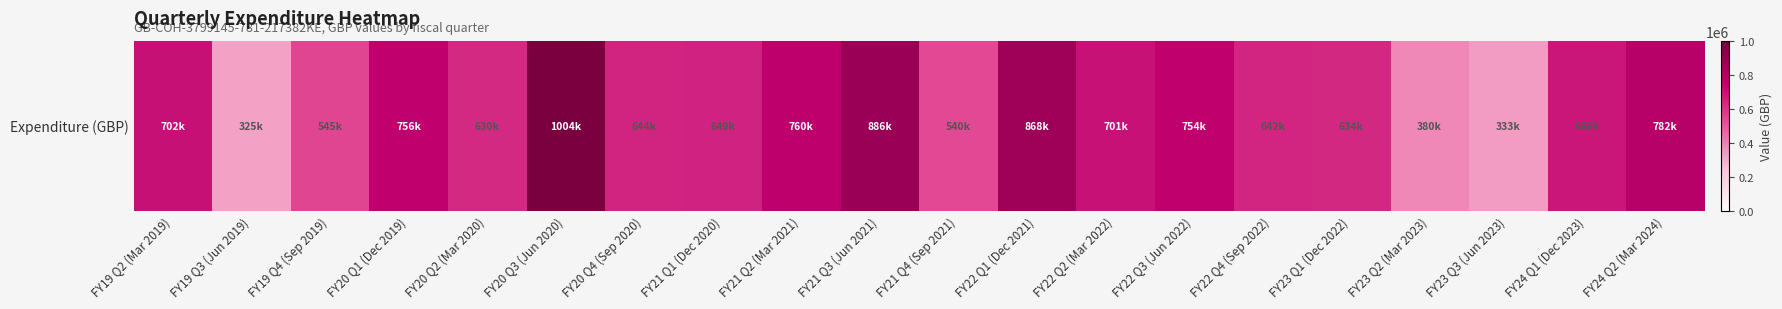

What is the change in value from FY20 Q1 (Dec 2019) to FY22 Q4 (Sep 2022)?

-114646.6